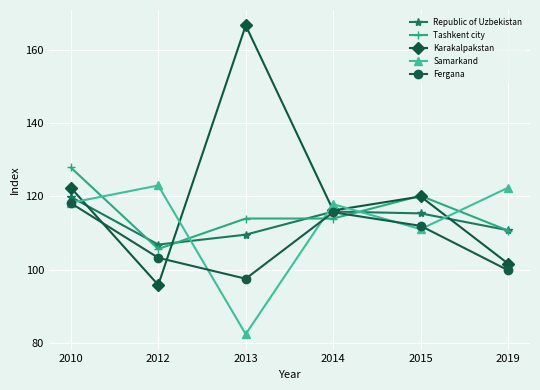

True or false: Karakalpakstan and Tashkent city intersect in this chart.

True